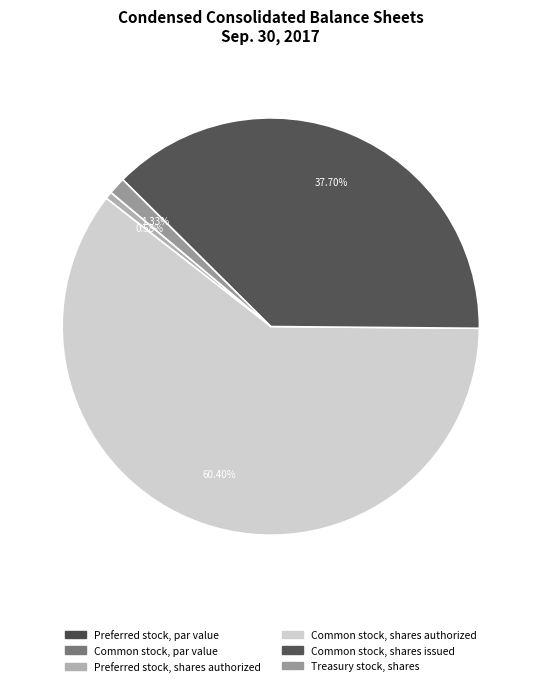

The Common stock, shares issued slice represents 38% of the pie. True or false?

True